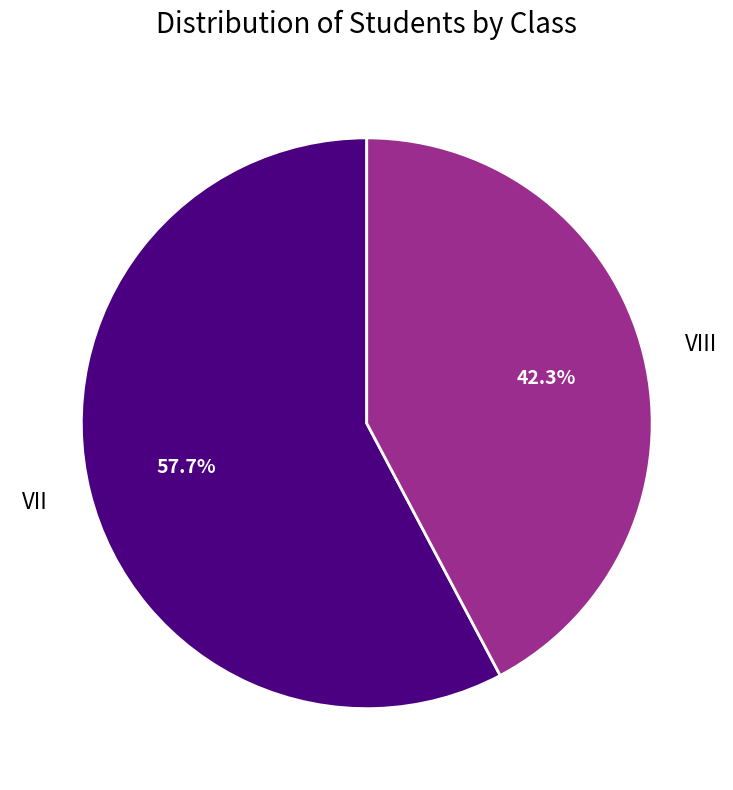

To the nearest percent, what portion does VIII represent?

42%